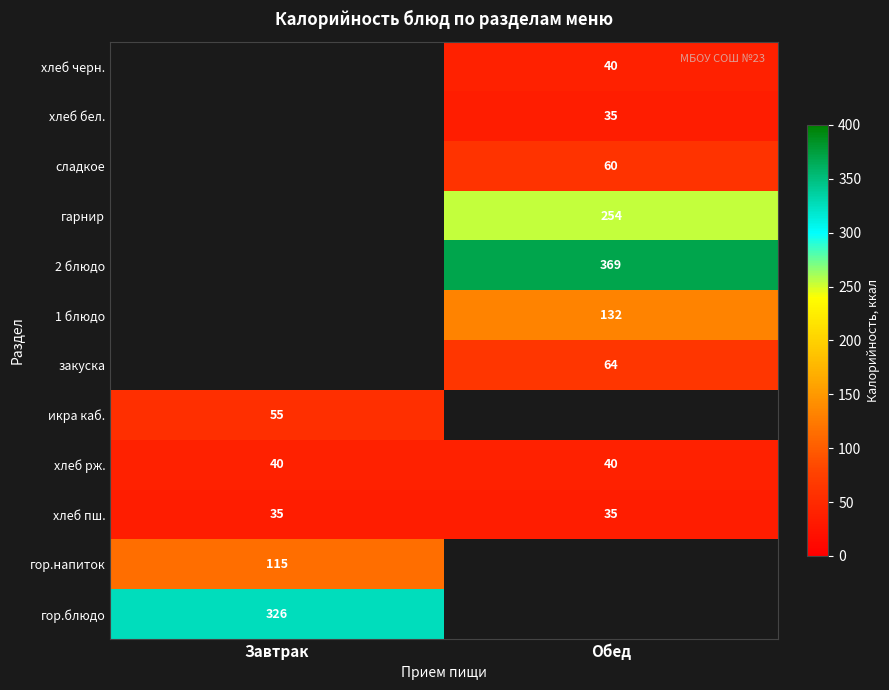

The гор.блюдо series shows 326 at Завтрак. True or false?

True